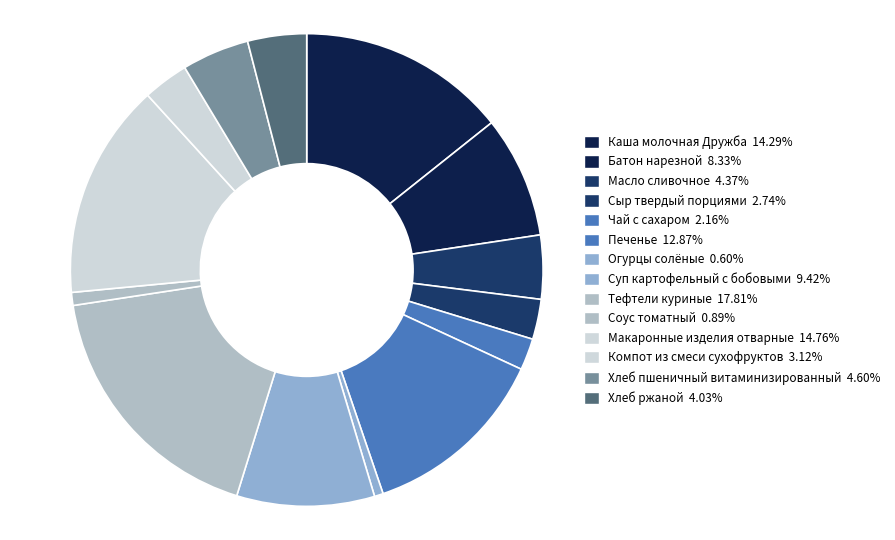

How many slices are in this pie chart?

14